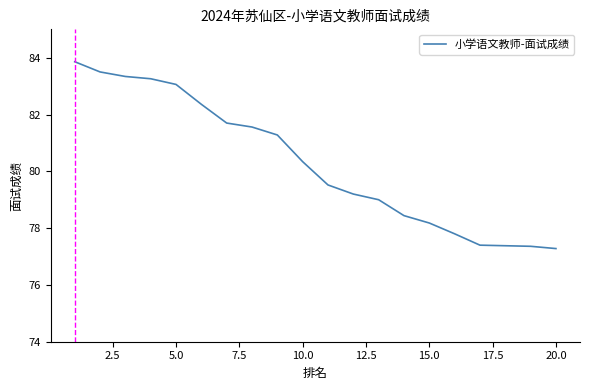

What is the greatest value displayed?

83.9